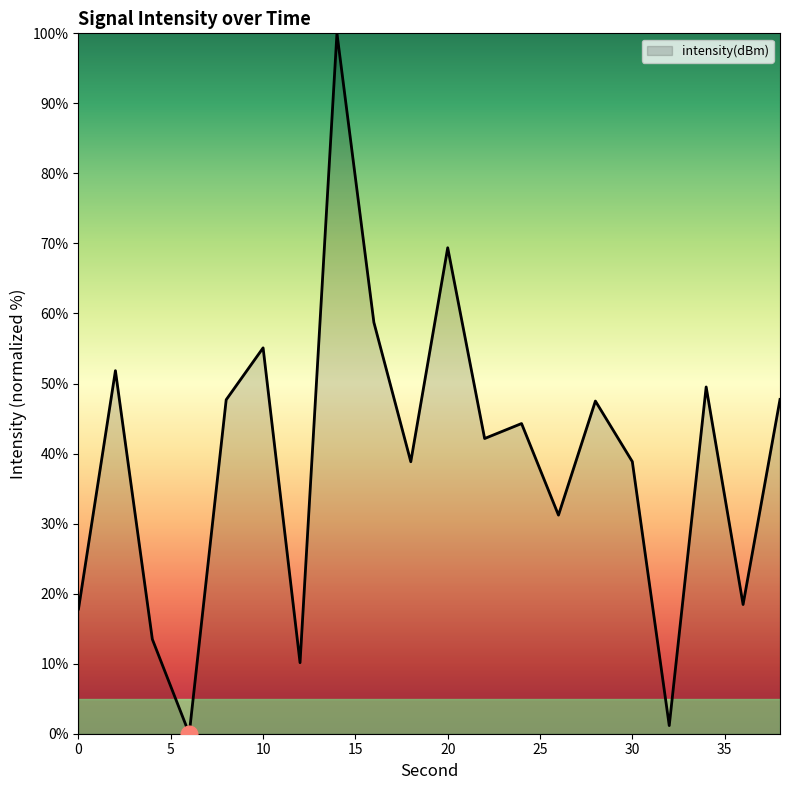

What is the maximum value shown in the chart?

100.0